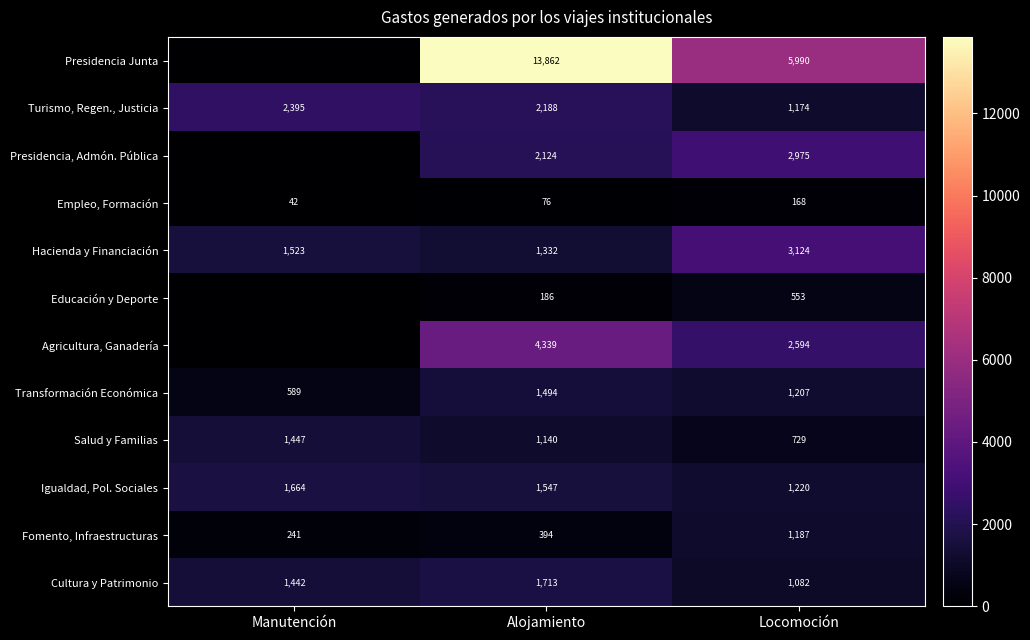

At which label is Salud y Familias closest to 1088?

Alojamiento